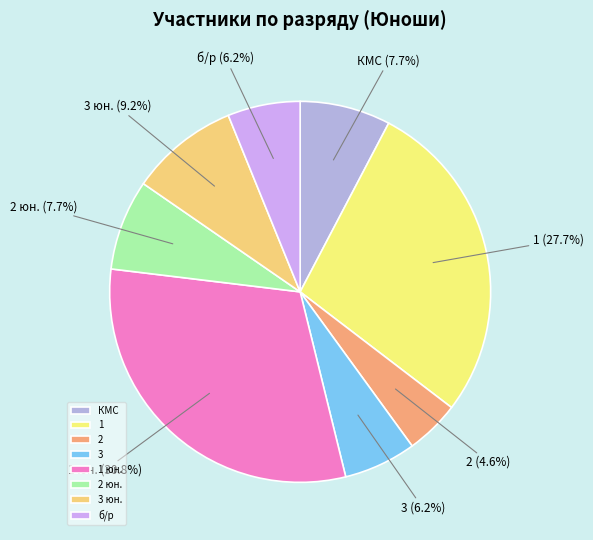

What is the total percentage of 3 юн. and КМС?

16.9%